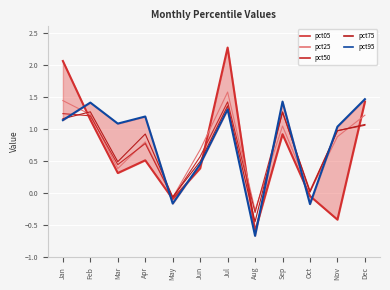

List the series in order of their peak value, highest first.

pct05, pct25, pct95, pct50, pct75